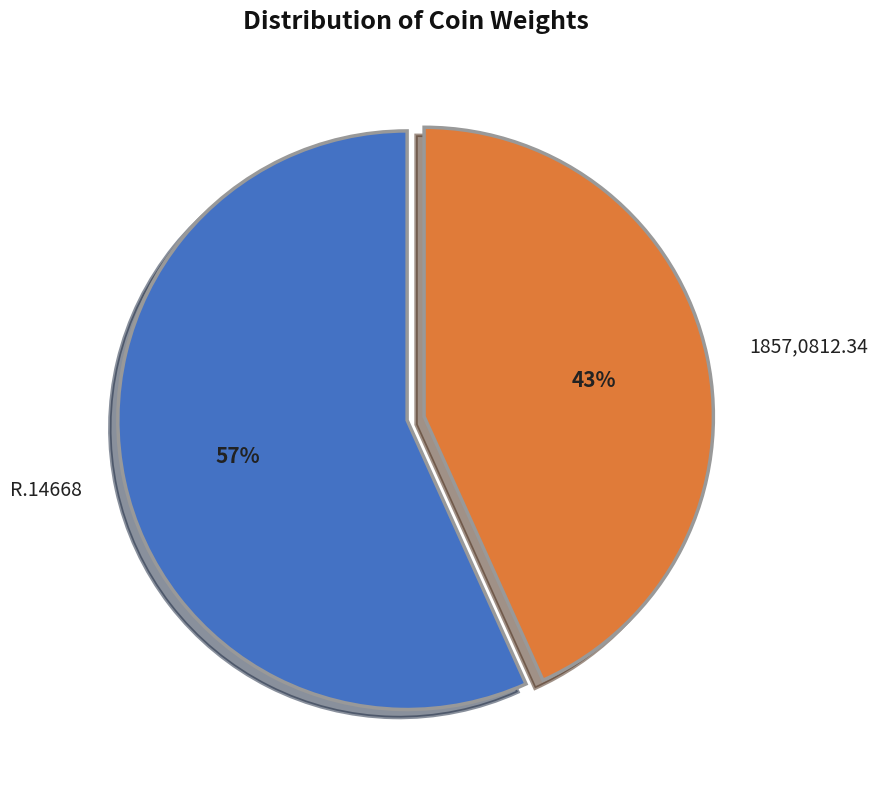

Count the number of slices in the pie.

2